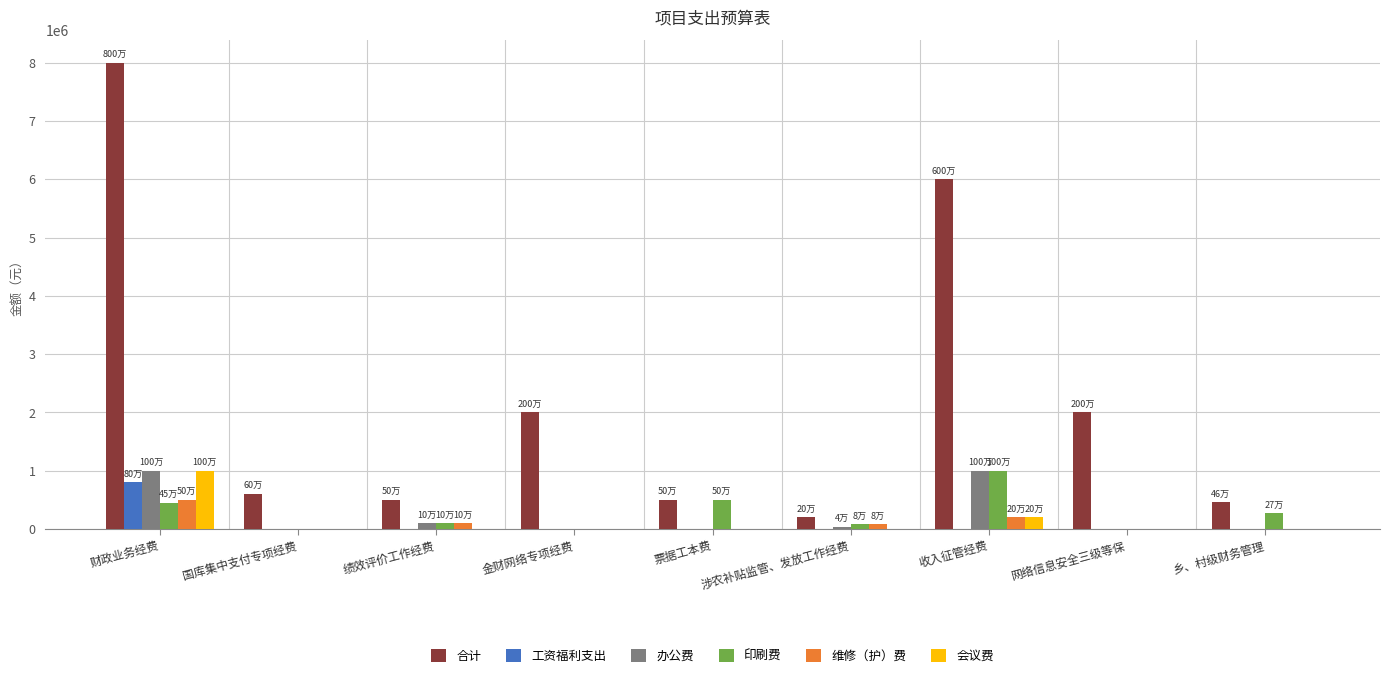

What is the total value across all series at 网络信息安全三级等保?

2000000